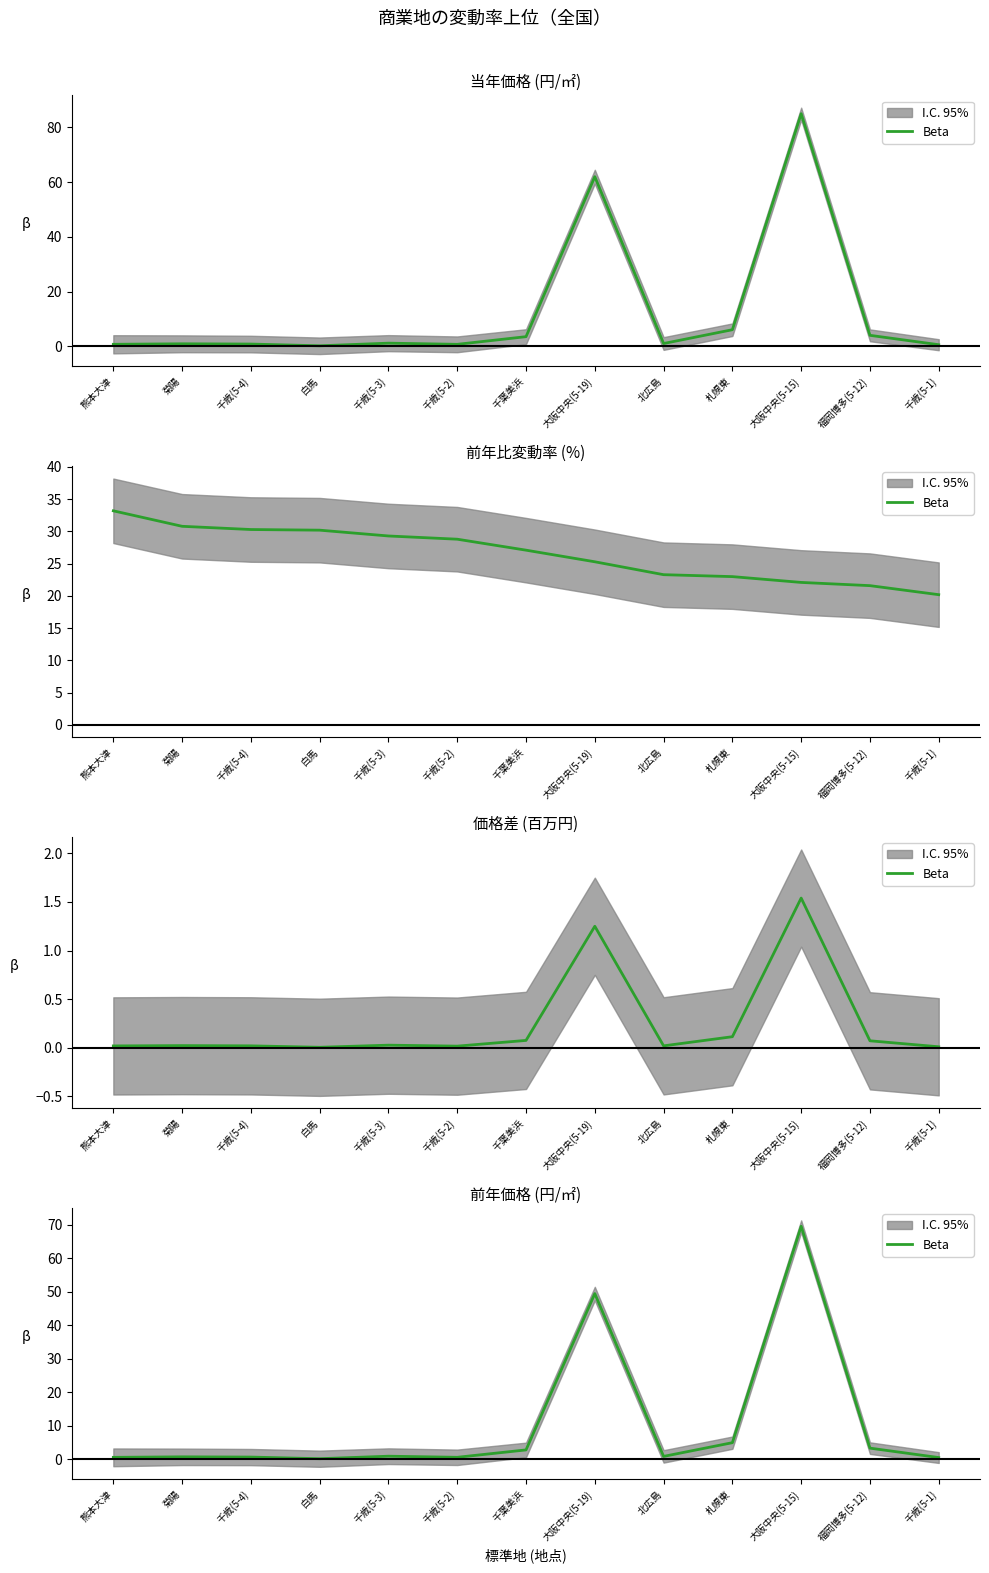

What is the label of the 3rd point from the left?

千歳(5-4)